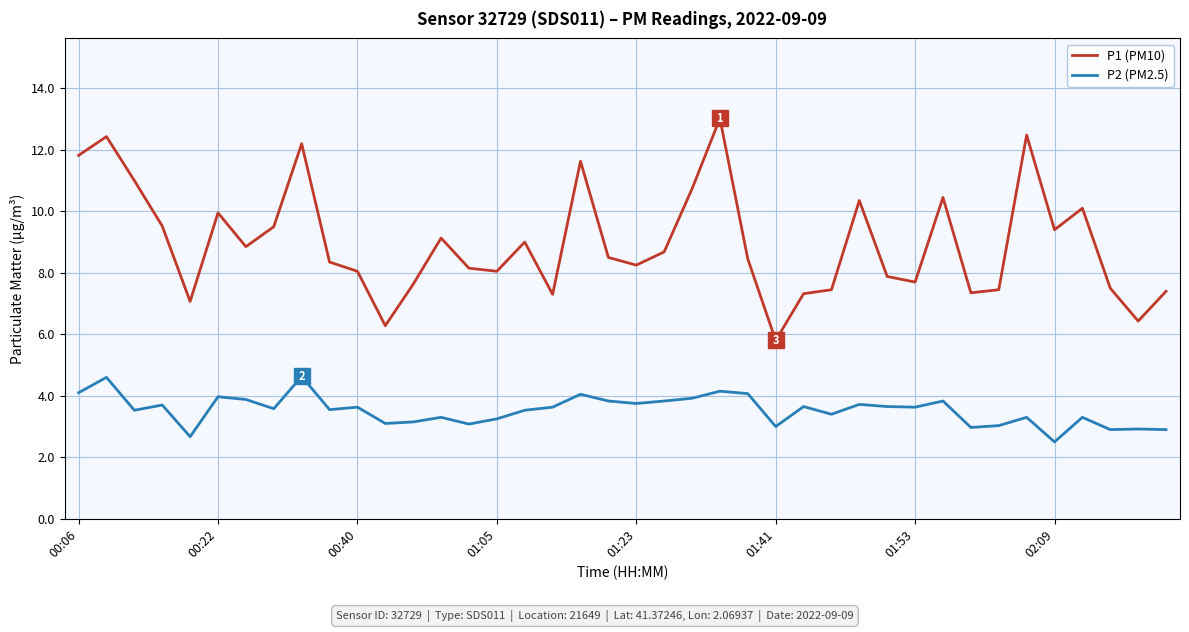

What is the difference between the maximum and minimum values in the P1 (PM10) series?

7.2